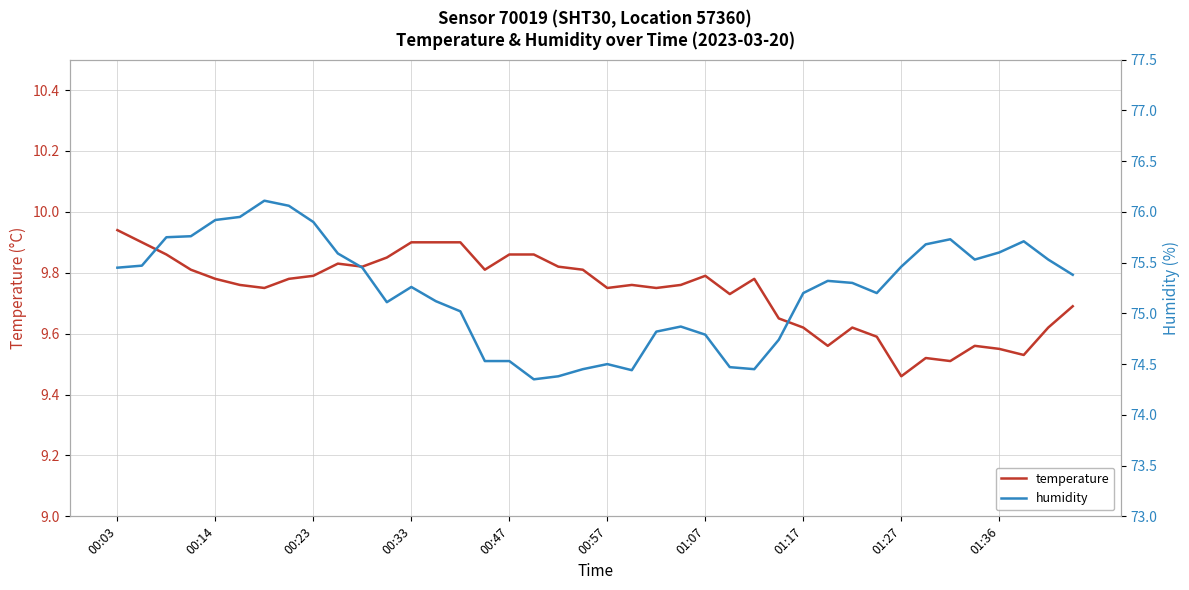

True or false: temperature has a value of 9.8 at 00:23.

True